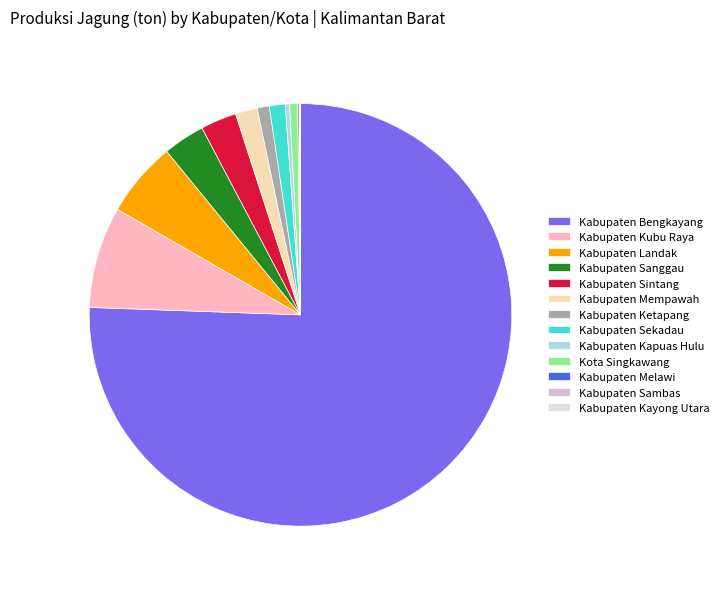

To the nearest percent, what is the average slice percentage?

8%